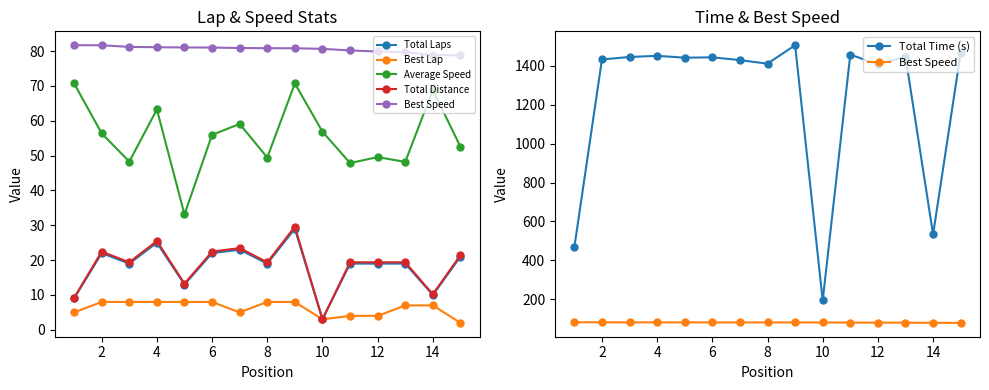

True or false: Total Distance and Total Laps intersect in this chart.

False